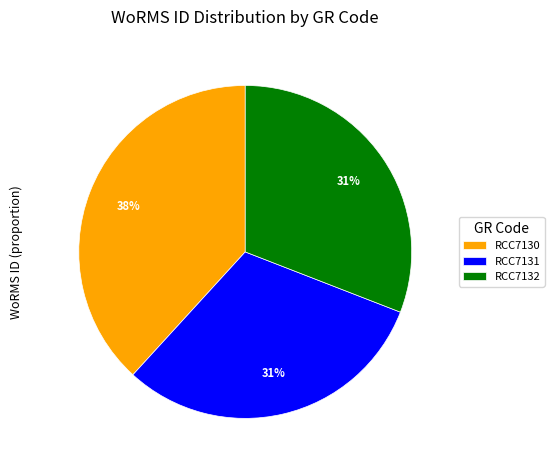

Do RCC7132 and RCC7131 together represent more than half of the pie?

Yes